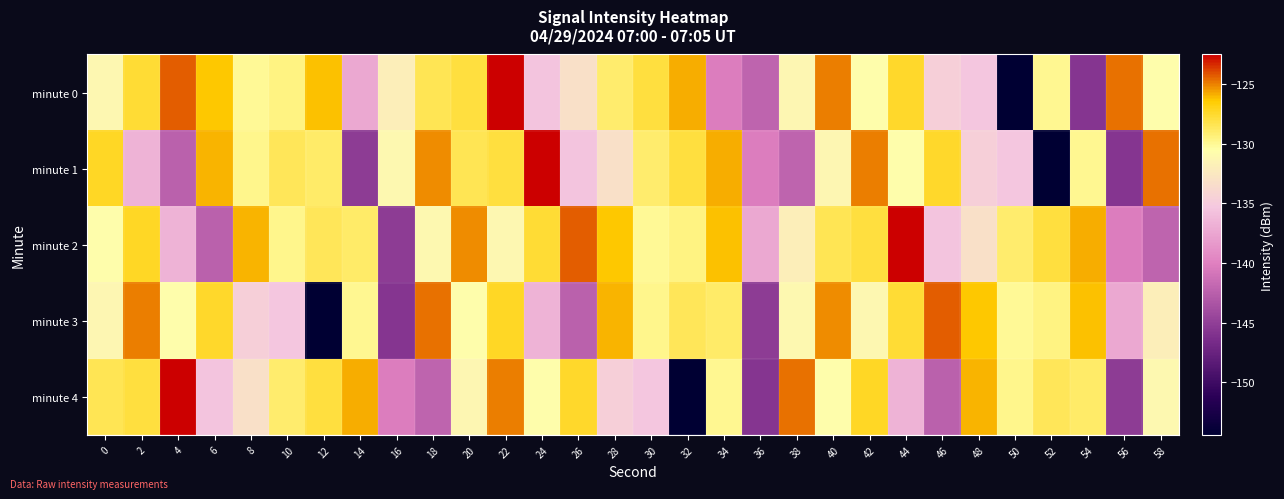

How many series are shown in this chart?

5